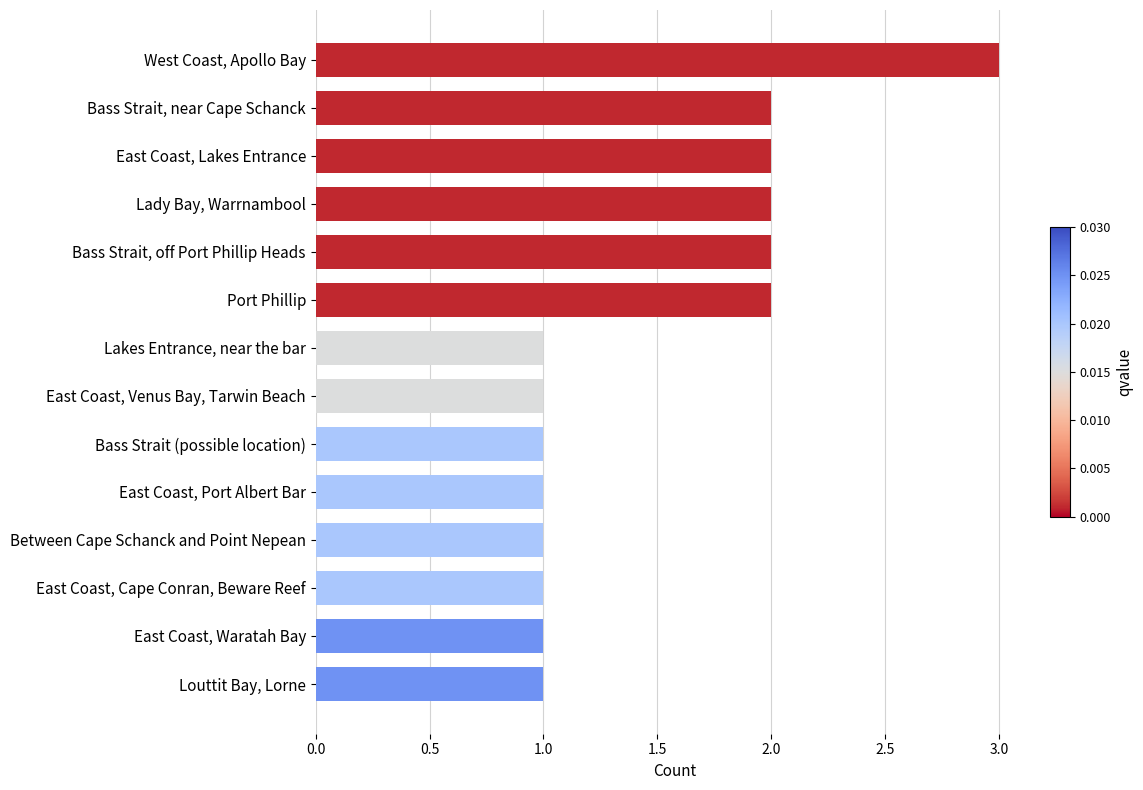

What position from the bottom is East Coast, Cape Conran, Beware Reef?

3